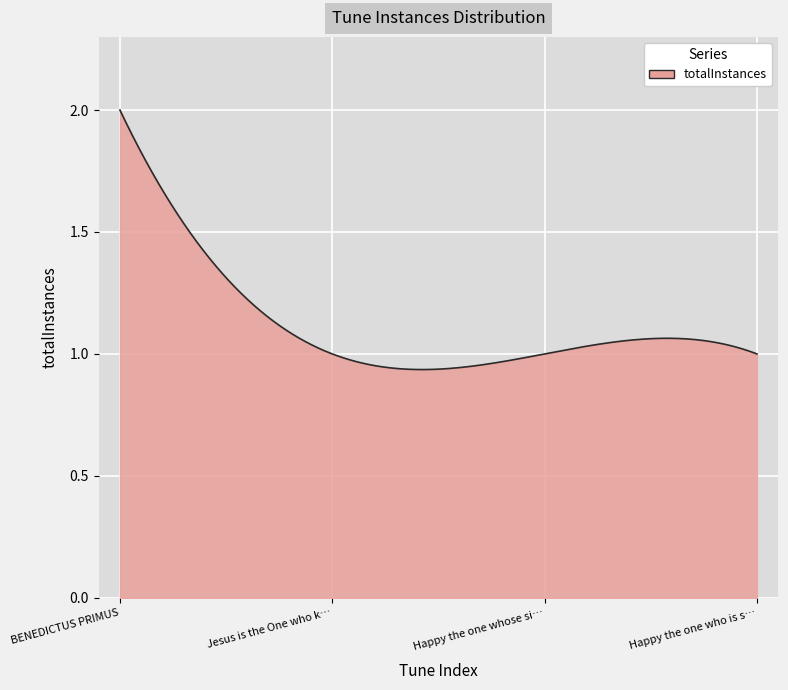

What is the minimum value shown in the chart?

1